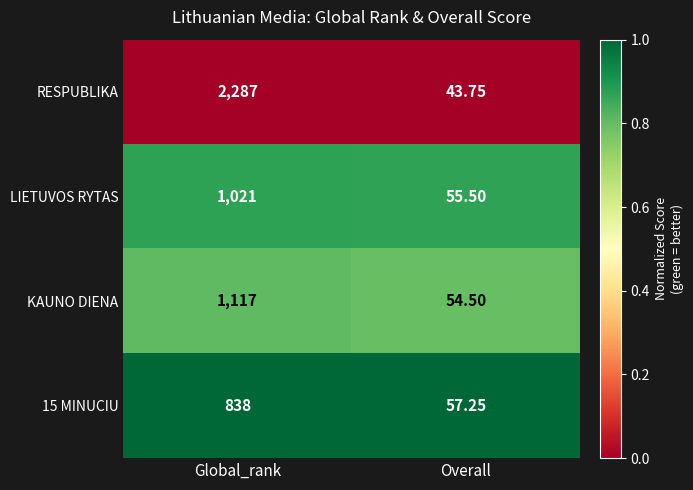

List the series in order of their peak value, highest first.

RESPUBLIKA, KAUNO DIENA, LIETUVOS RYTAS, 15 MINUCIU